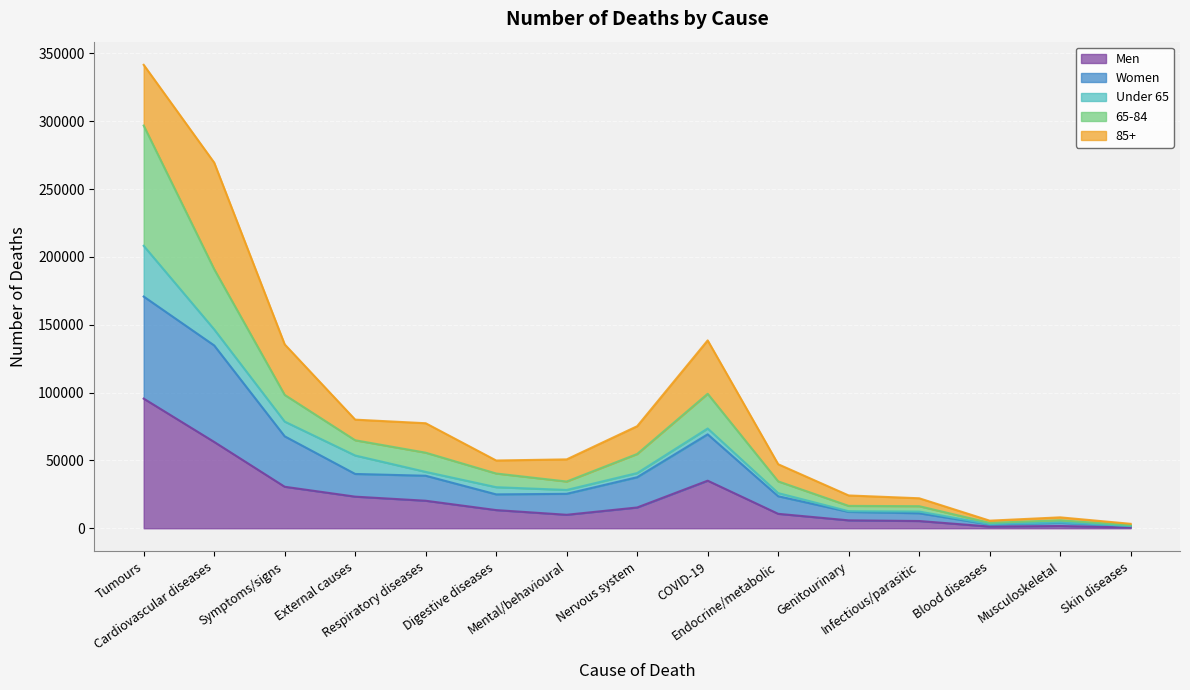

True or false: Men and Women intersect in this chart.

False